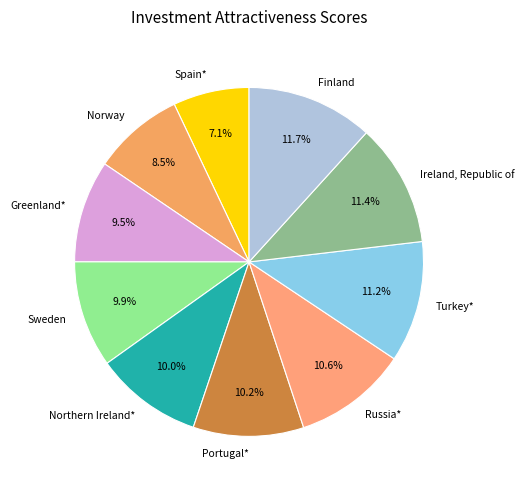

What percentage is NOT represented by Spain*?

92.9%